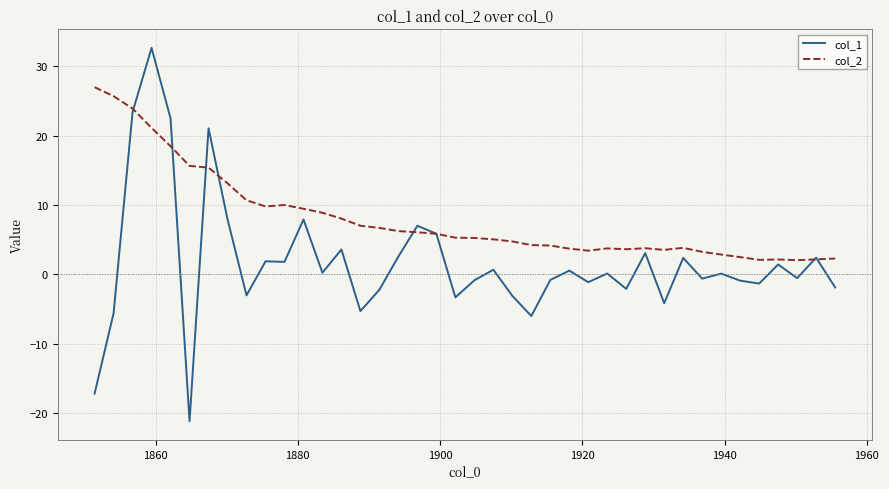

What is the greatest value displayed?

32.6